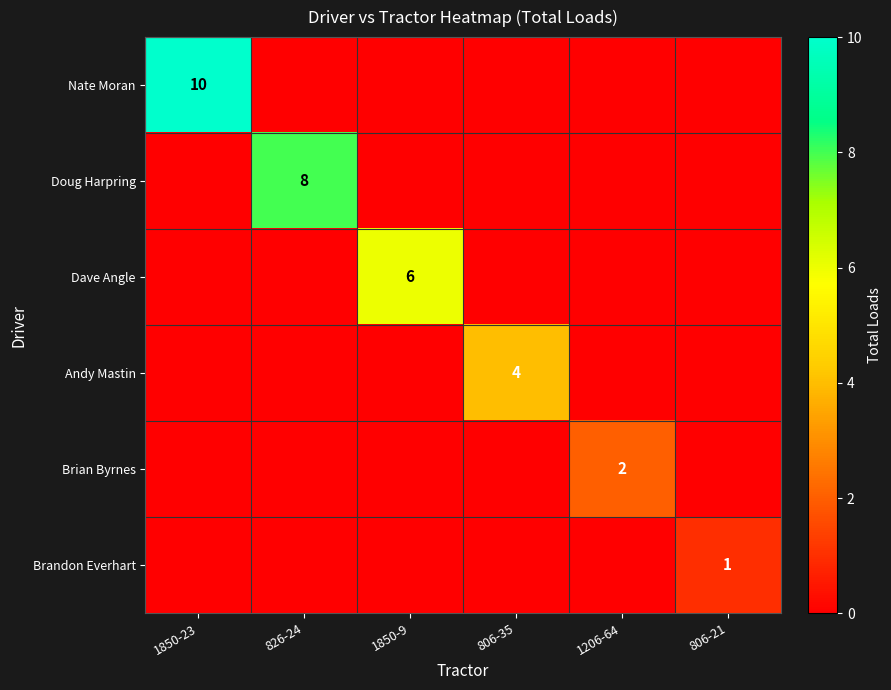

What is the total value across all series at 806-35?

4